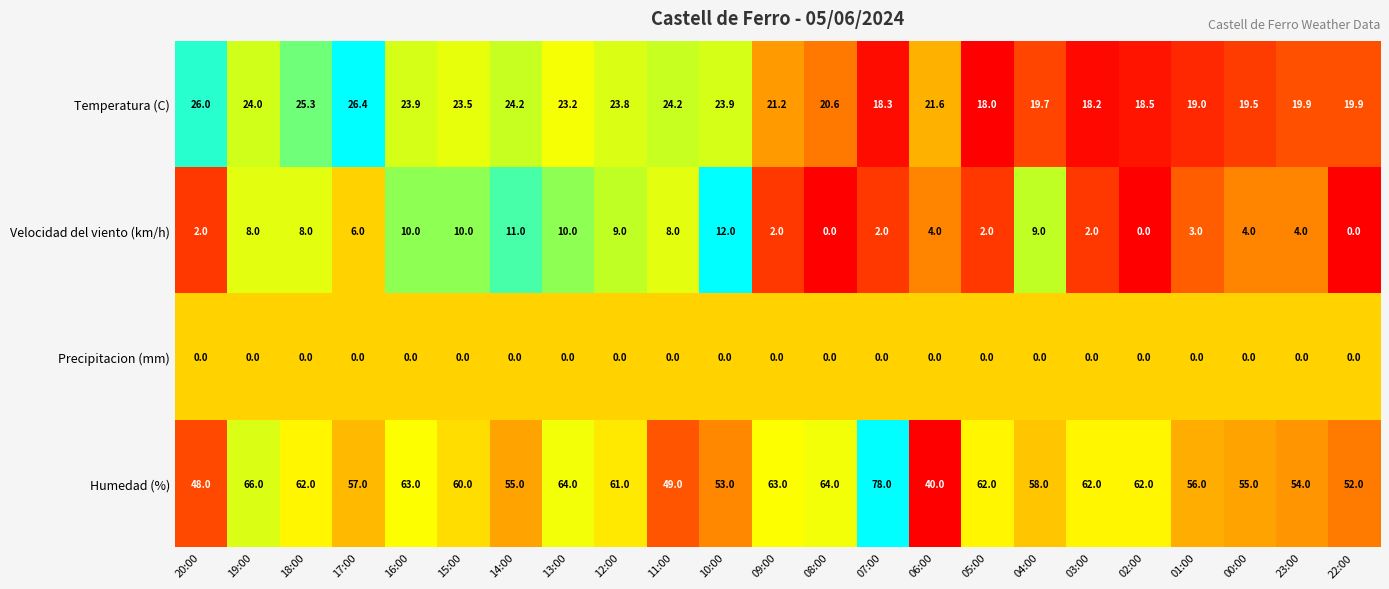

What is the maximum value for Velocidad del viento (km/h)?

12.0